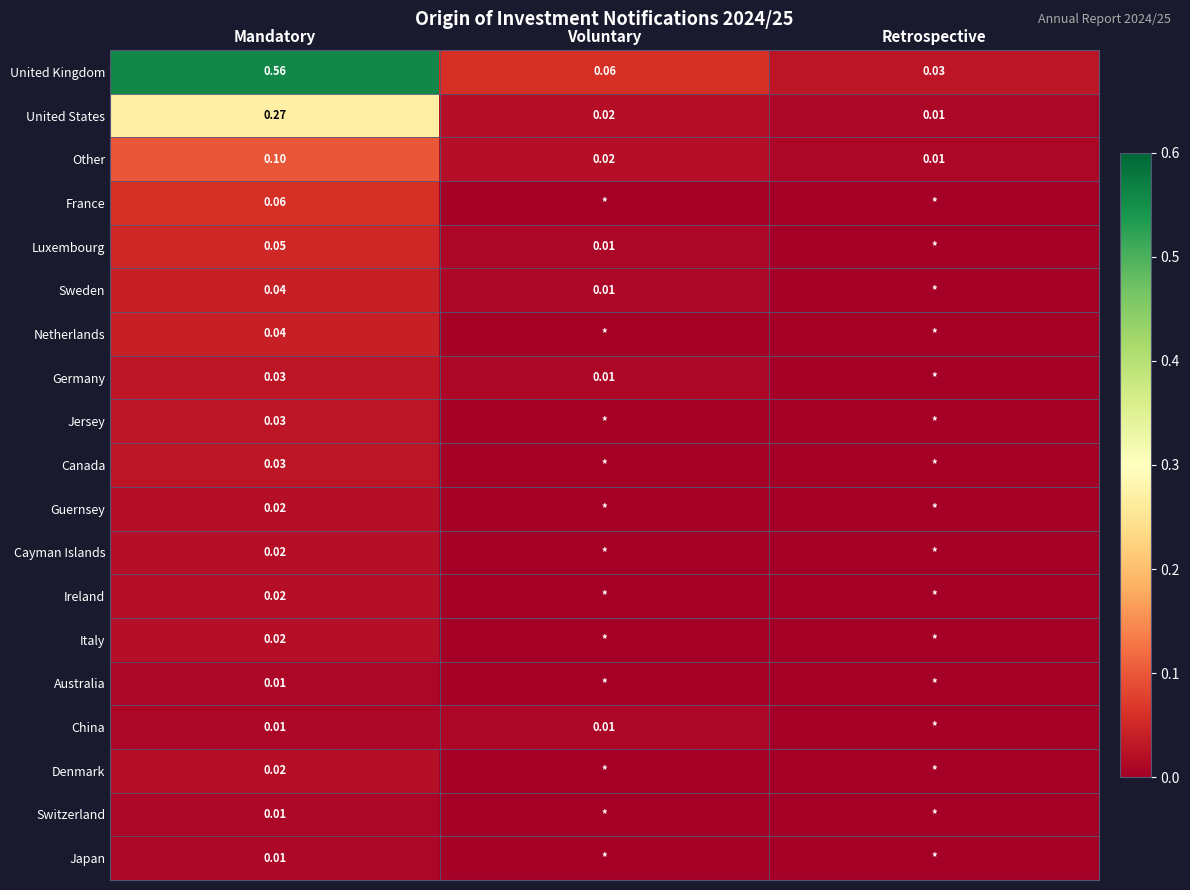

The value of Germany at Mandatory is 0.0. True or false?

False